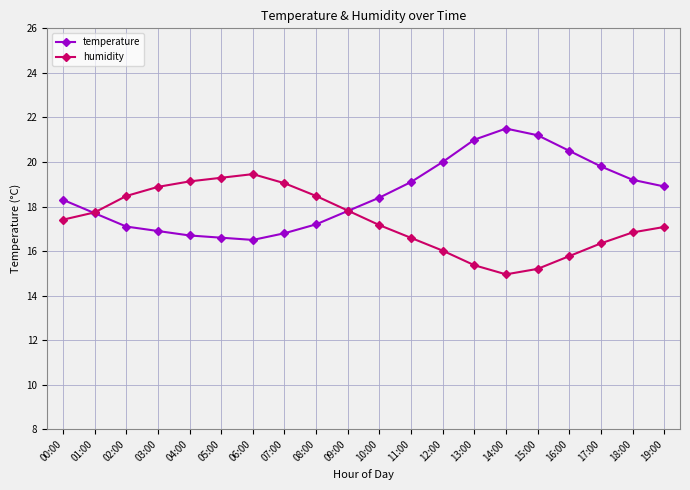

What is the highest value of the humidity series?

19.5